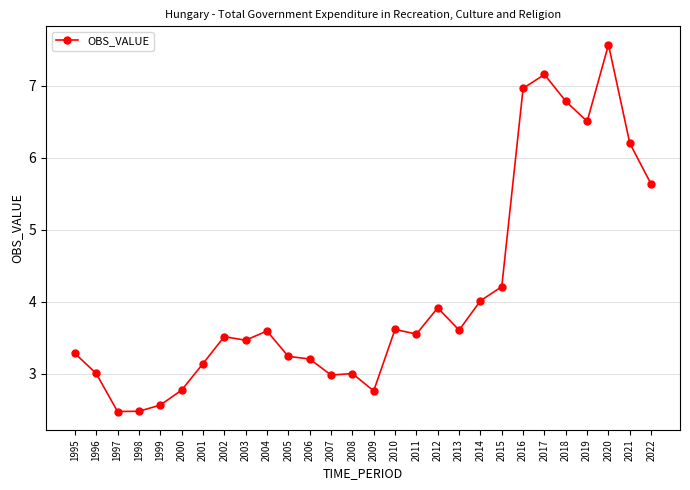

What is the approximate value at 2022?

5.6